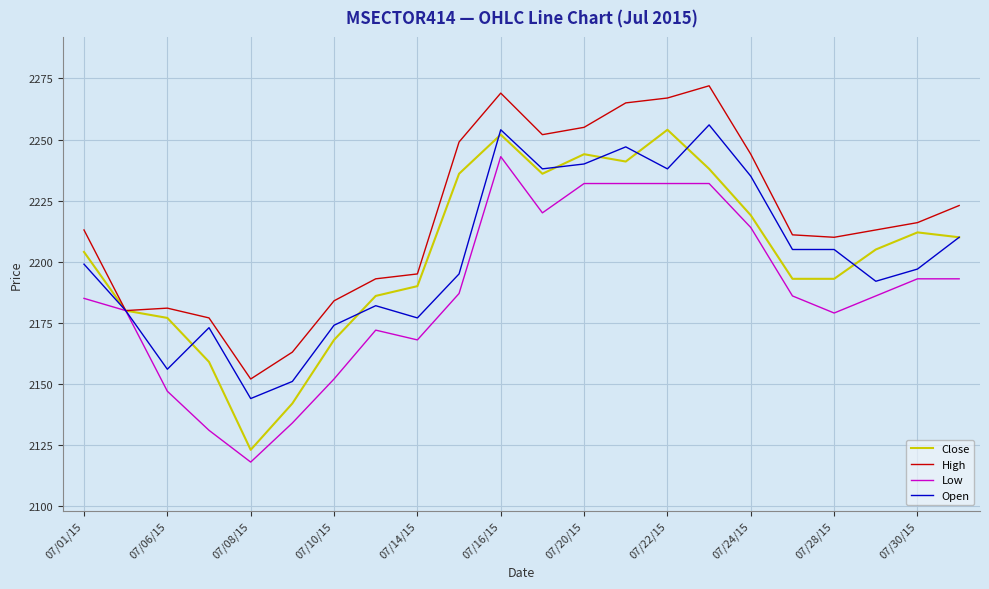

What is the highest value of the Low series?

2243